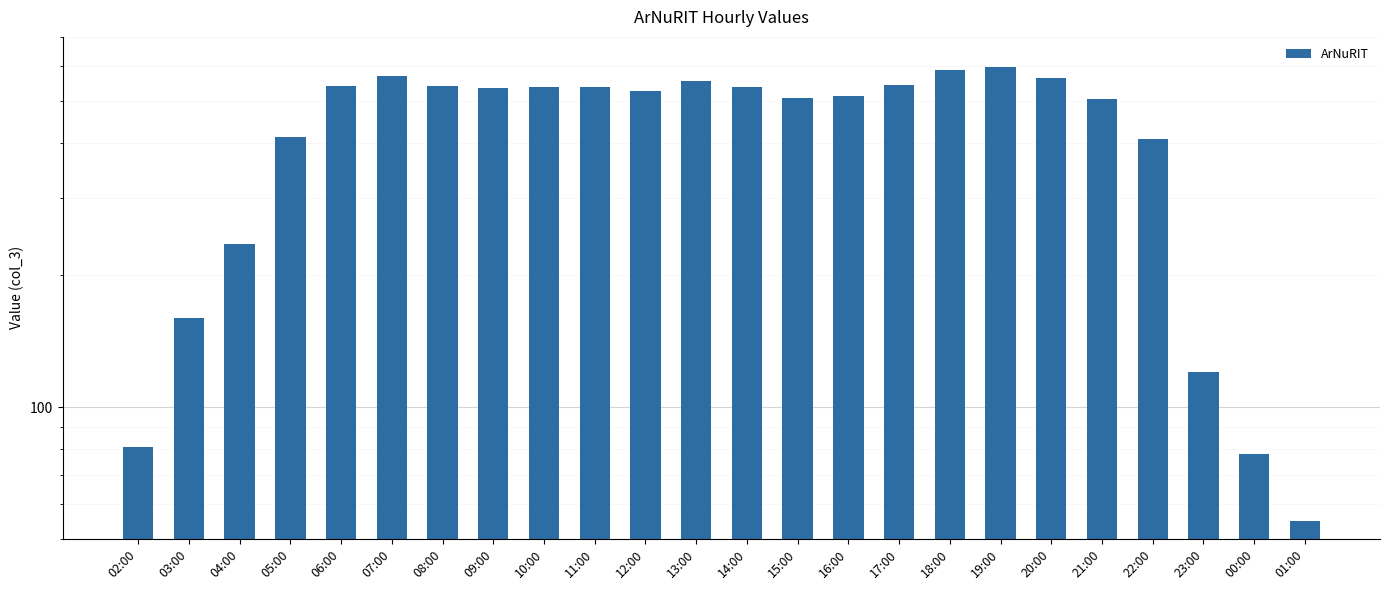

What is the label of the 13th bar from the right?

13:00